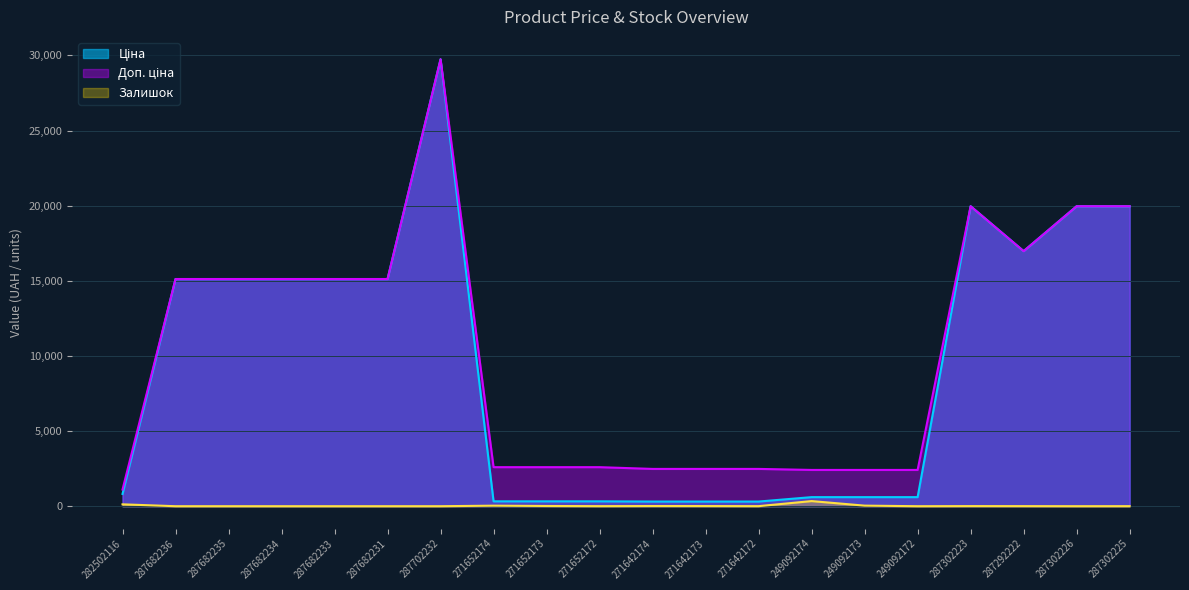

True or false: Доп. ціна and Ціна cross at least once.

False